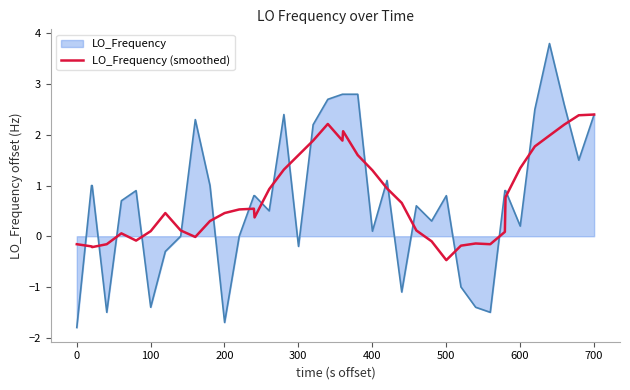

List the series in order of their peak value, lowest first.

LO_Frequency (smoothed), LO_Frequency